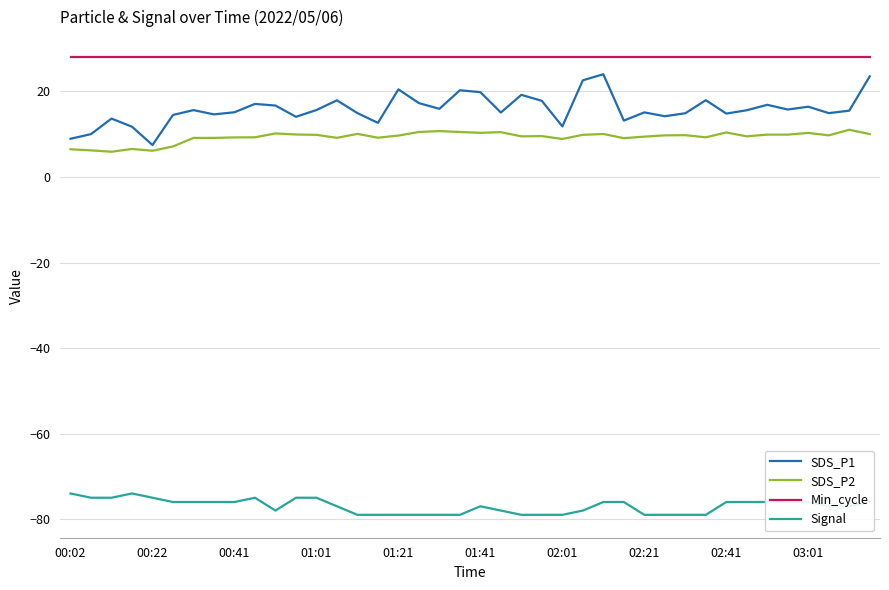

What is the minimum value shown in the chart?

-79.0